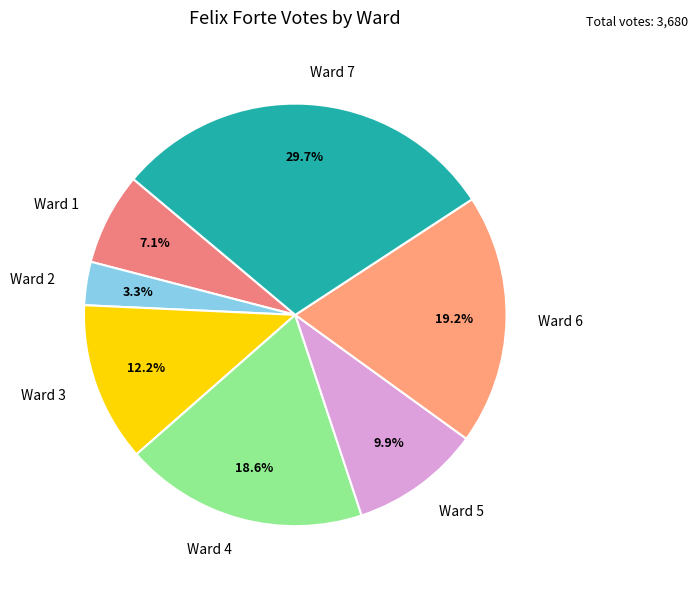

How many segments does this pie chart have?

7